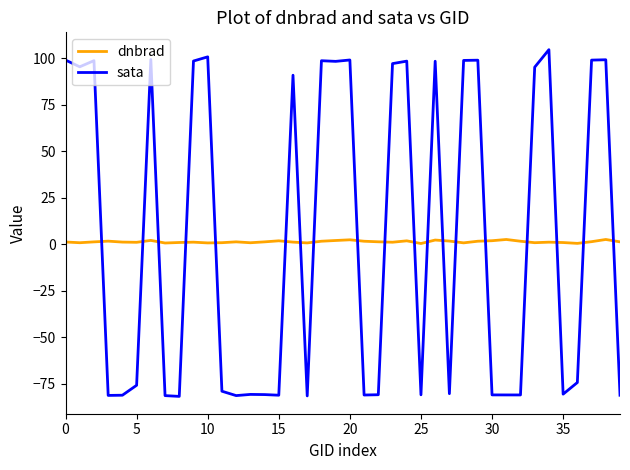

True or false: dnbrad has more than 2 points higher than both neighbors.

True